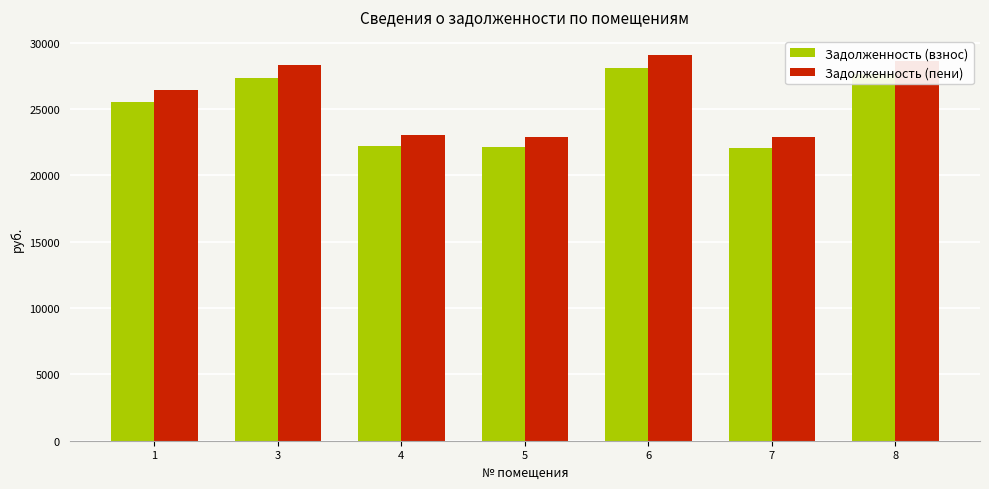

What is the greatest value displayed?

29060.0